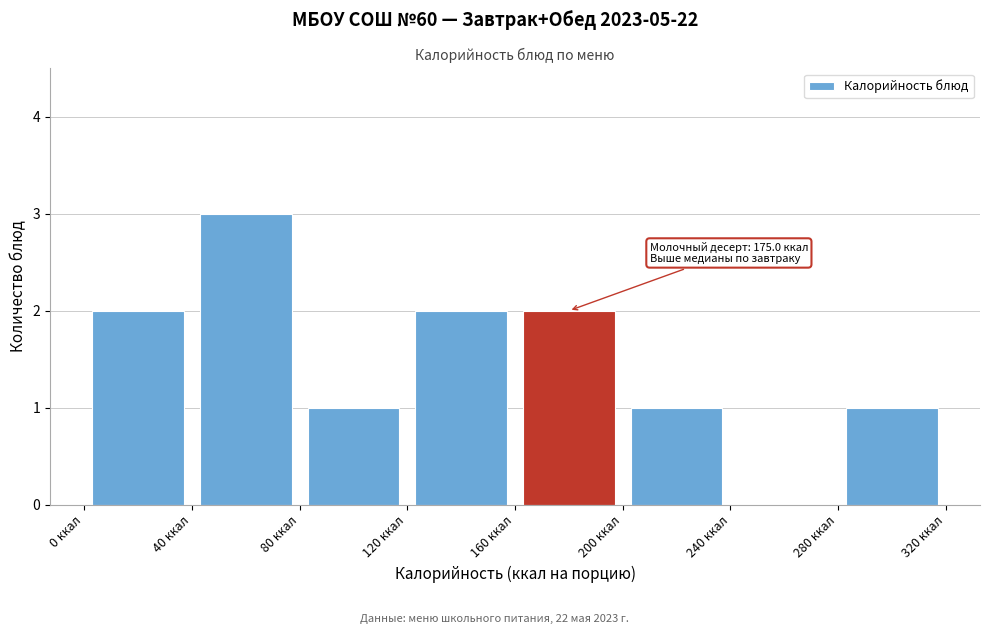

Which range on the x-axis has the tallest bar?

40 to 80